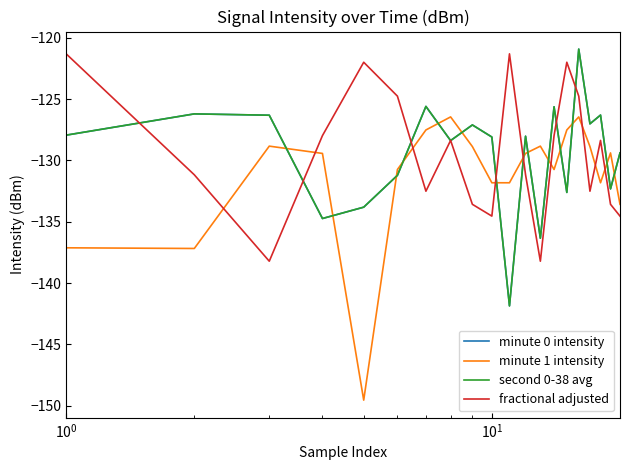

Is this an area chart (filled region under the line)?

No